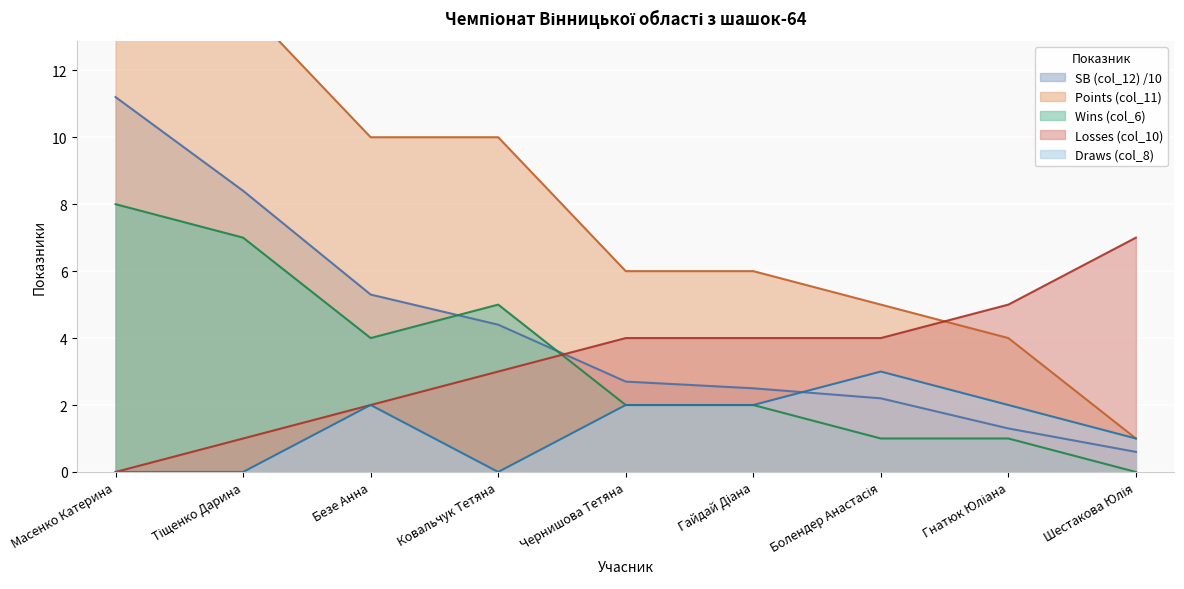

Reading left to right, extract all data points from this chart.

SB (col_12): 11.2	8.4	5.3	4.4	2.7	2.5	2.2	1.3	0.6
Wins (col_6): 8.0	7.0	4.0	5.0	2.0	2.0	1.0	1.0	0.0
Losses (col_10): 0.0	1.0	2.0	3.0	4.0	4.0	4.0	5.0	7.0
Draws (col_8): 0.0	0.0	2.0	0.0	2.0	2.0	3.0	2.0	1.0
Points (col_11): 16.0	14.0	10.0	10.0	6.0	6.0	5.0	4.0	1.0